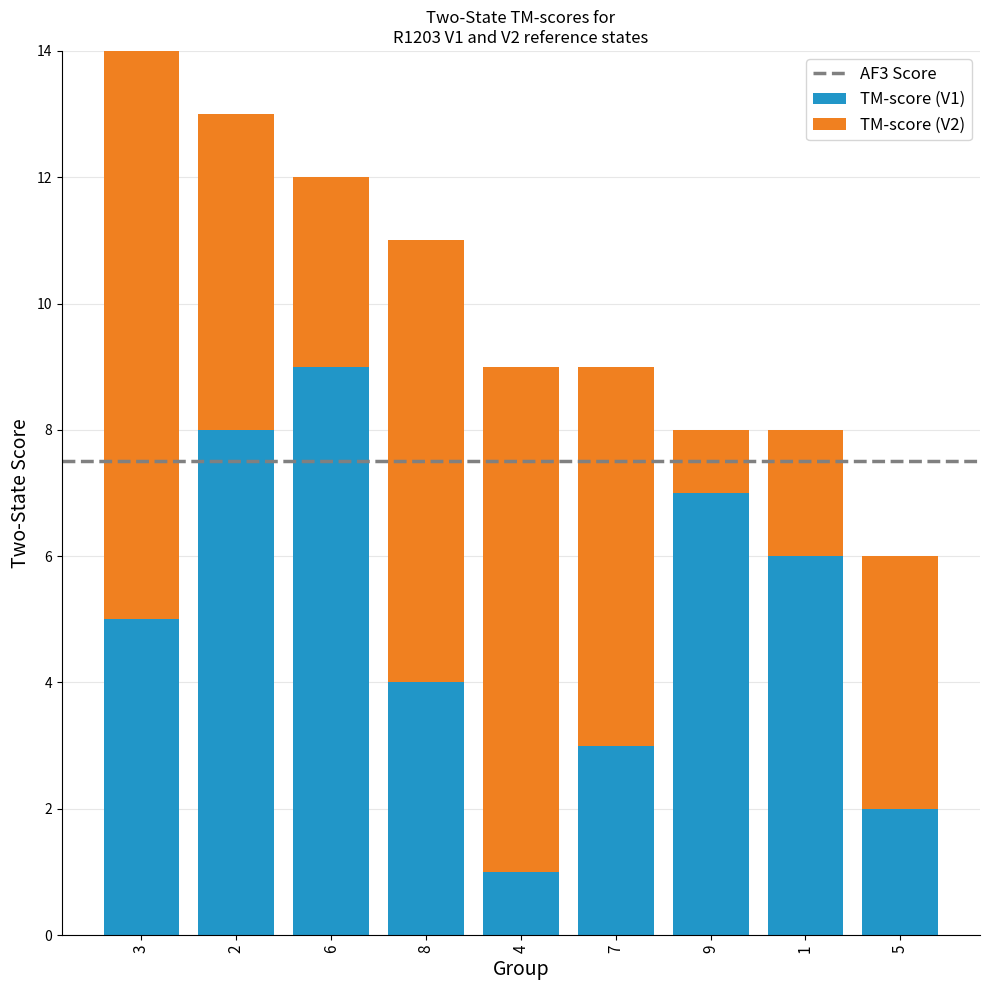

Reading left to right, transcribe the values for TM-score (V1).

3=5	2=8	6=9	8=4	4=1	7=3	9=7	1=6	5=2